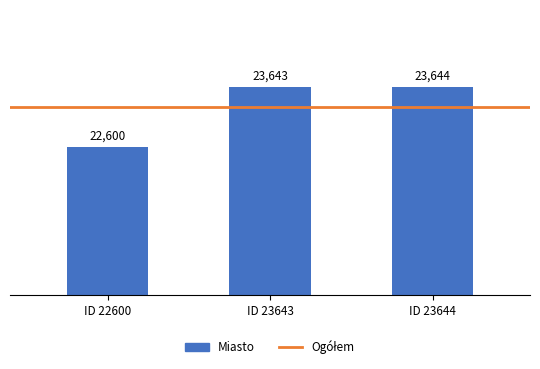

The value at ID 23644 is 23644. True or false?

True